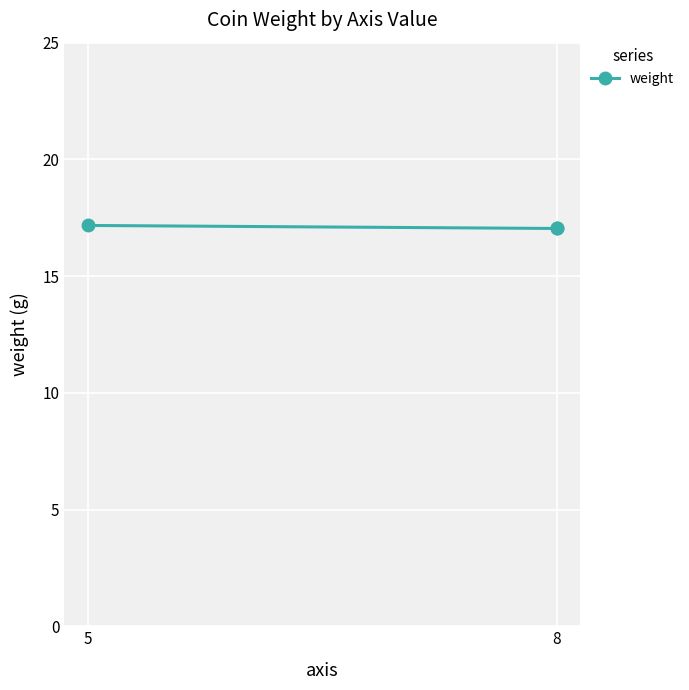

How many lines are shown in the chart?

1